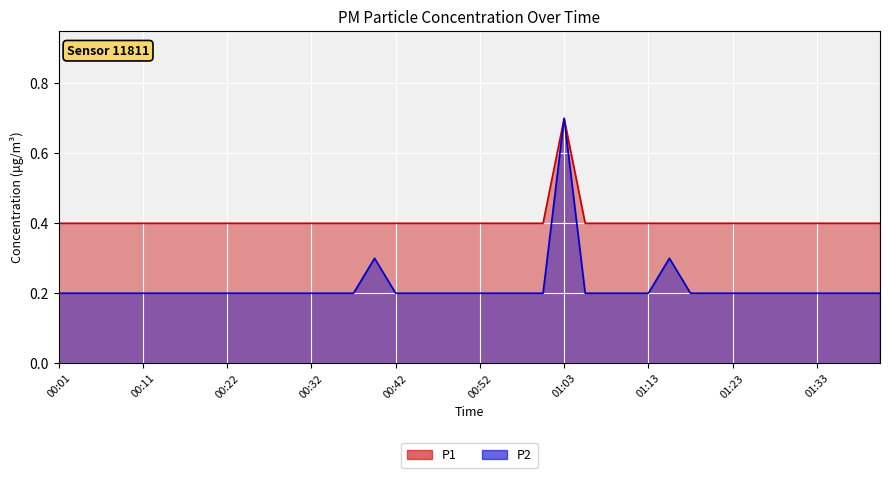

What is the sum of all P1 values?

16.3